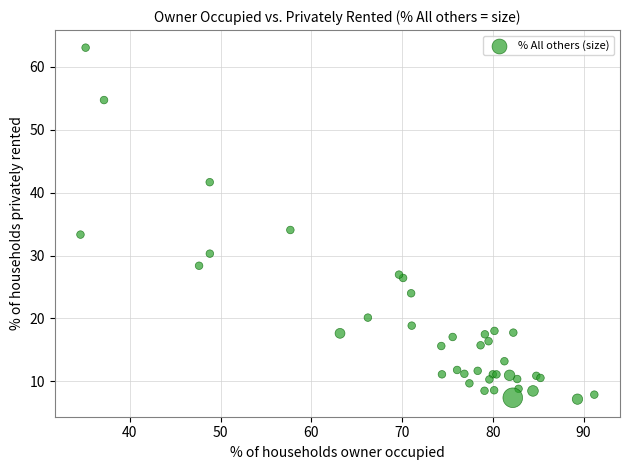

What Y value in the scatter plot is closest to 35?

34.1